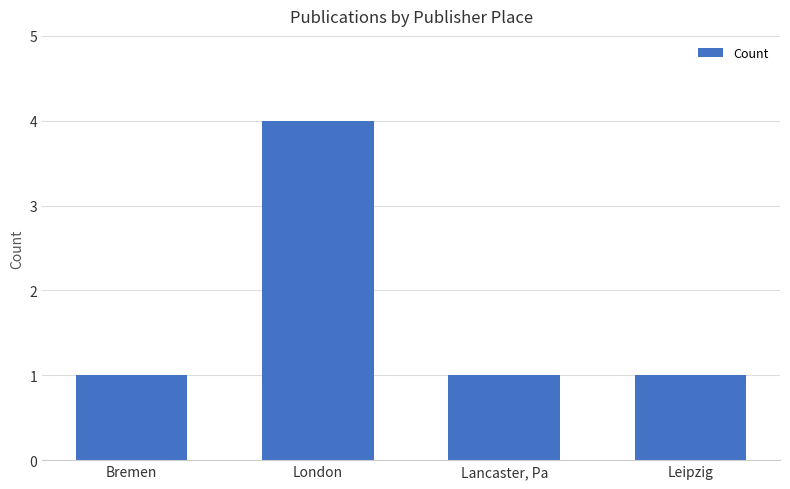

What is the average value?

2